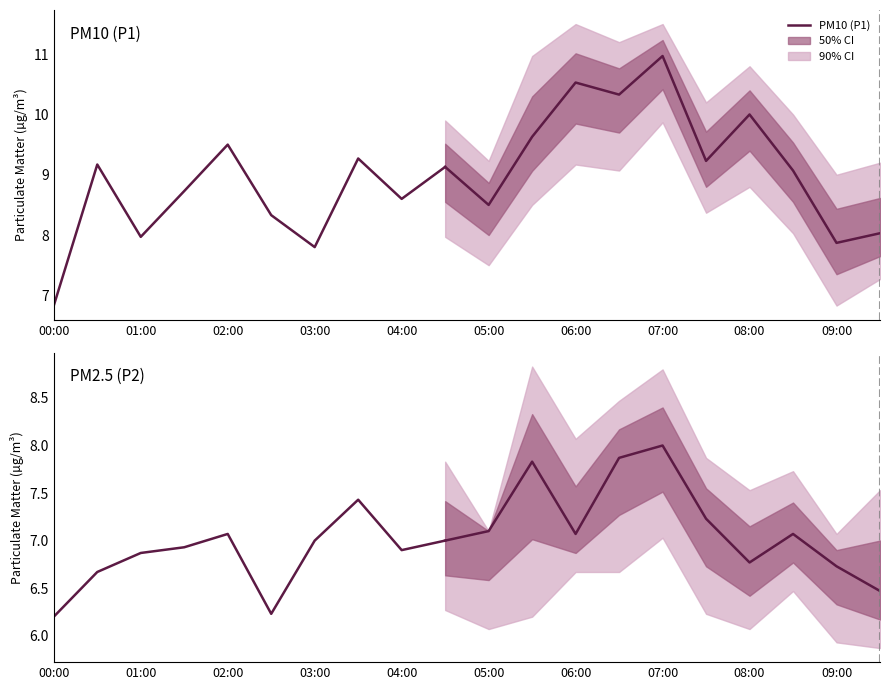

What is the label of the 9th point from the left?

04:00